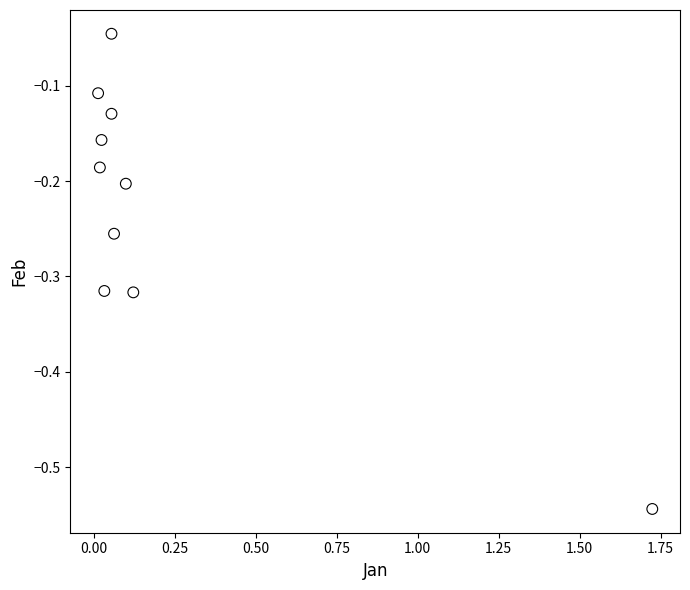

What is the range of Y values (max minus min)?

0.5